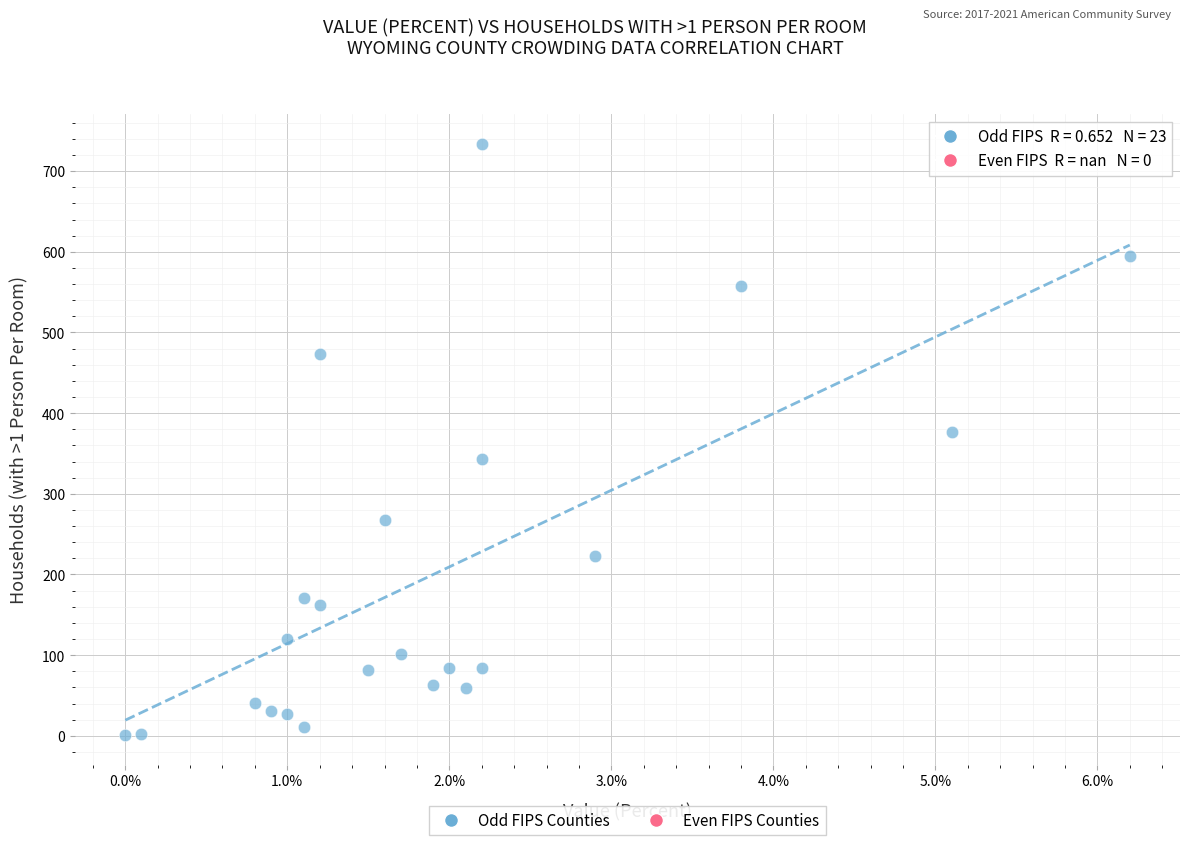

What Y value in the scatter plot is closest to 367?

376